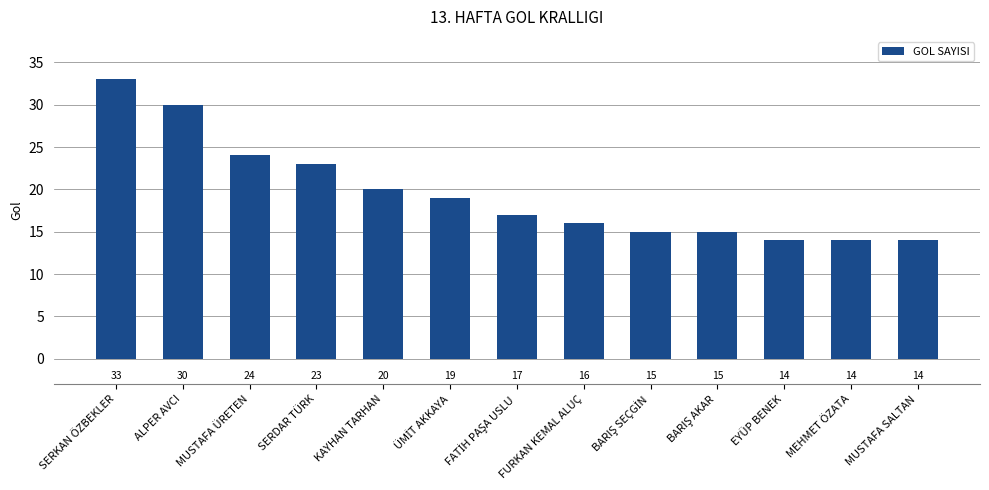

What is the sum of the values at ALPER AVCI and FURKAN KEMAL ALUÇ?

46